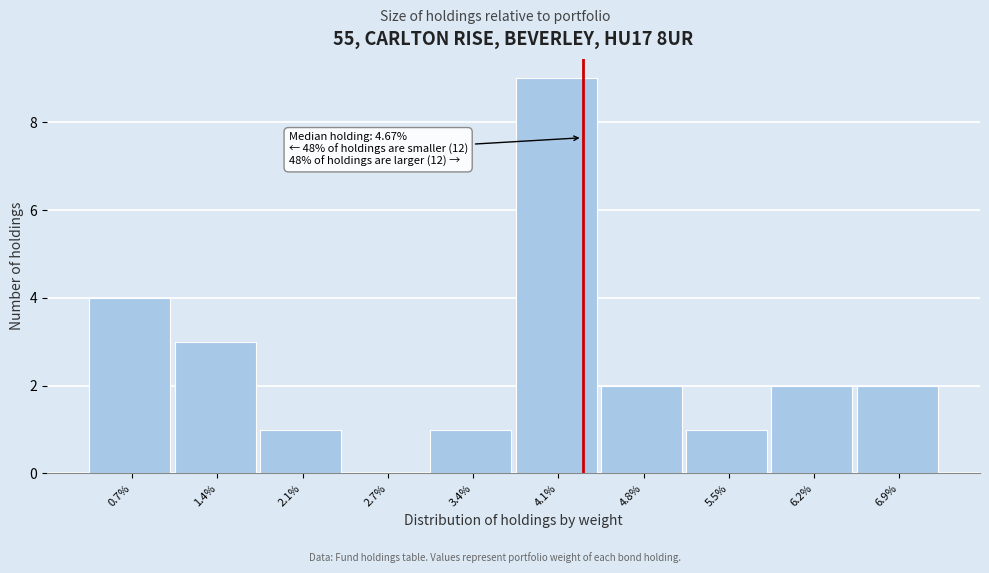

Reading left to right, transcribe all the data shown in this chart.

0.7%=4	1.4%=3	2.1%=1	2.7%=0	3.4%=1	4.1%=9	4.8%=2	5.5%=1	6.2%=2	6.9%=2